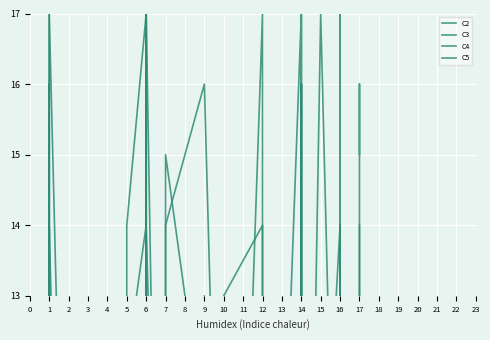

At which category does the chart reach its peak across all series?

6